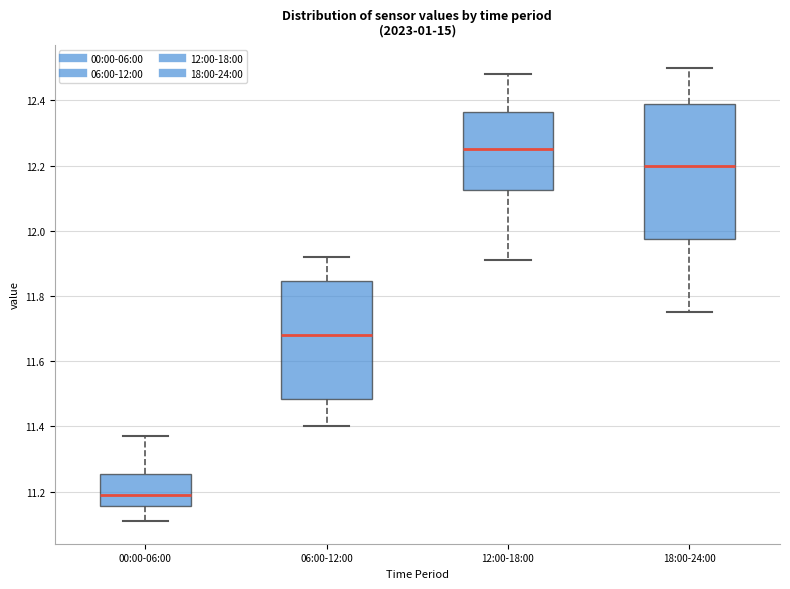

Which box is the tallest, from its lower edge to its upper edge?

18:00-24:00